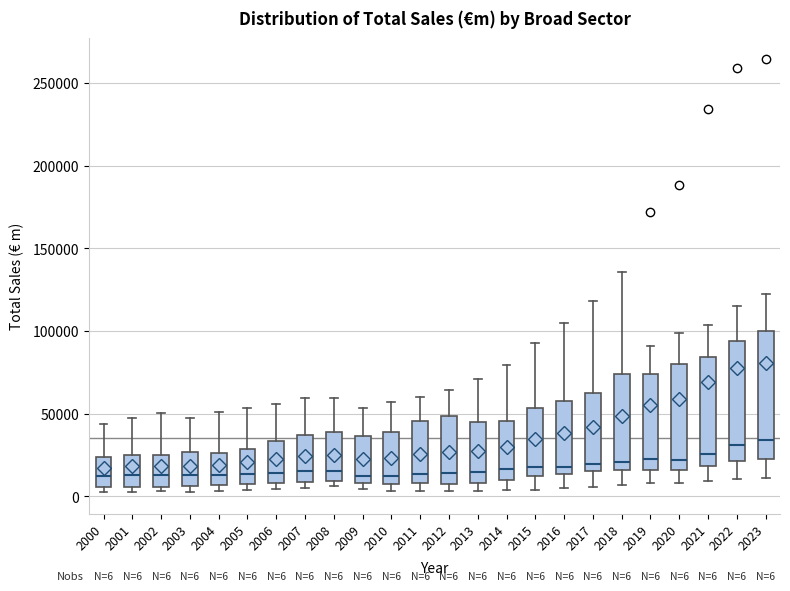

Comparing the boxes themselves (not the whiskers), which one is the tallest?

2023